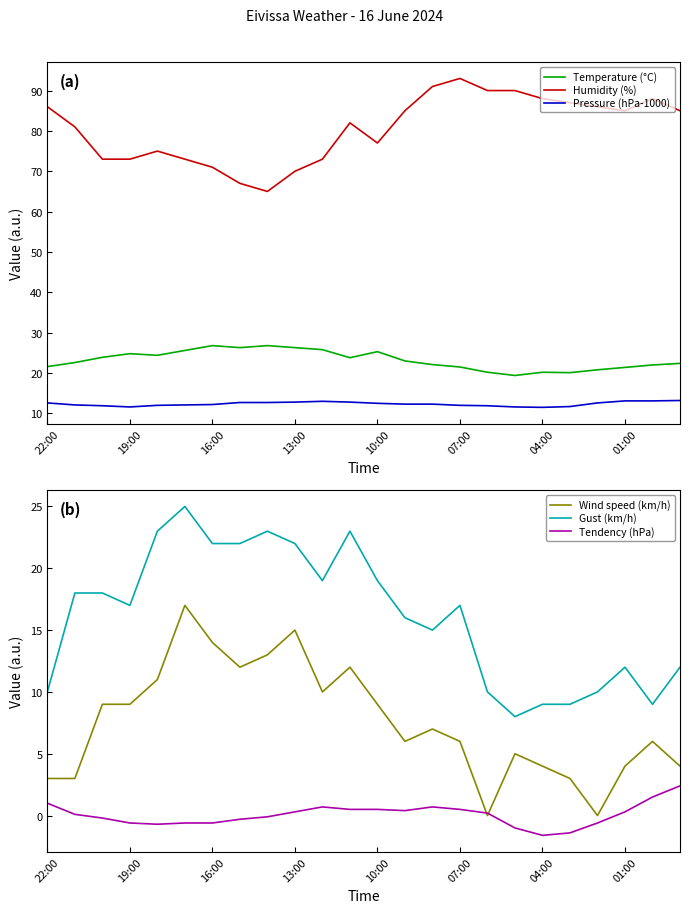

What is the highest value of the Humidity (%) series?

93.0